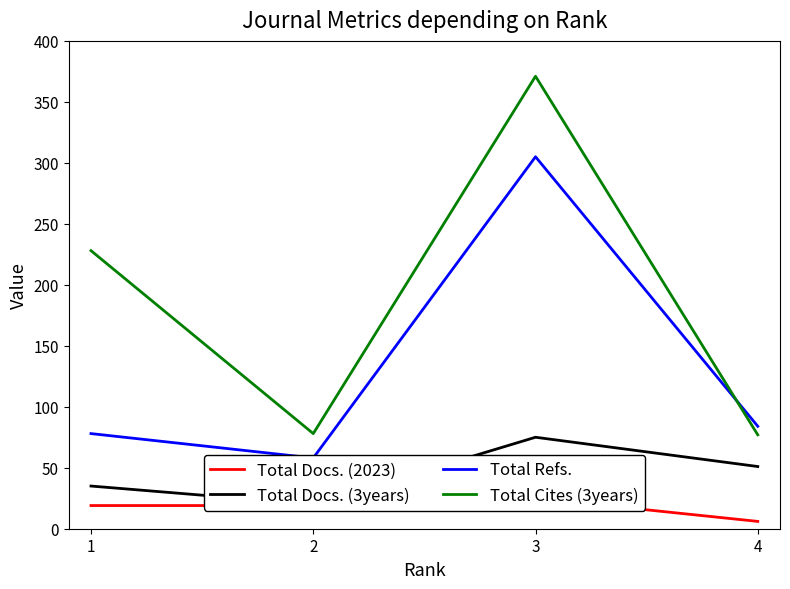

True or false: Total Docs. (2023) and Total Docs. (3years) intersect in this chart.

False